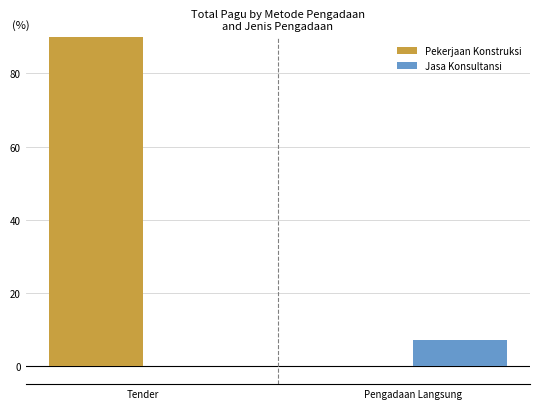

At how many categories does at least one series exceed 18?

1